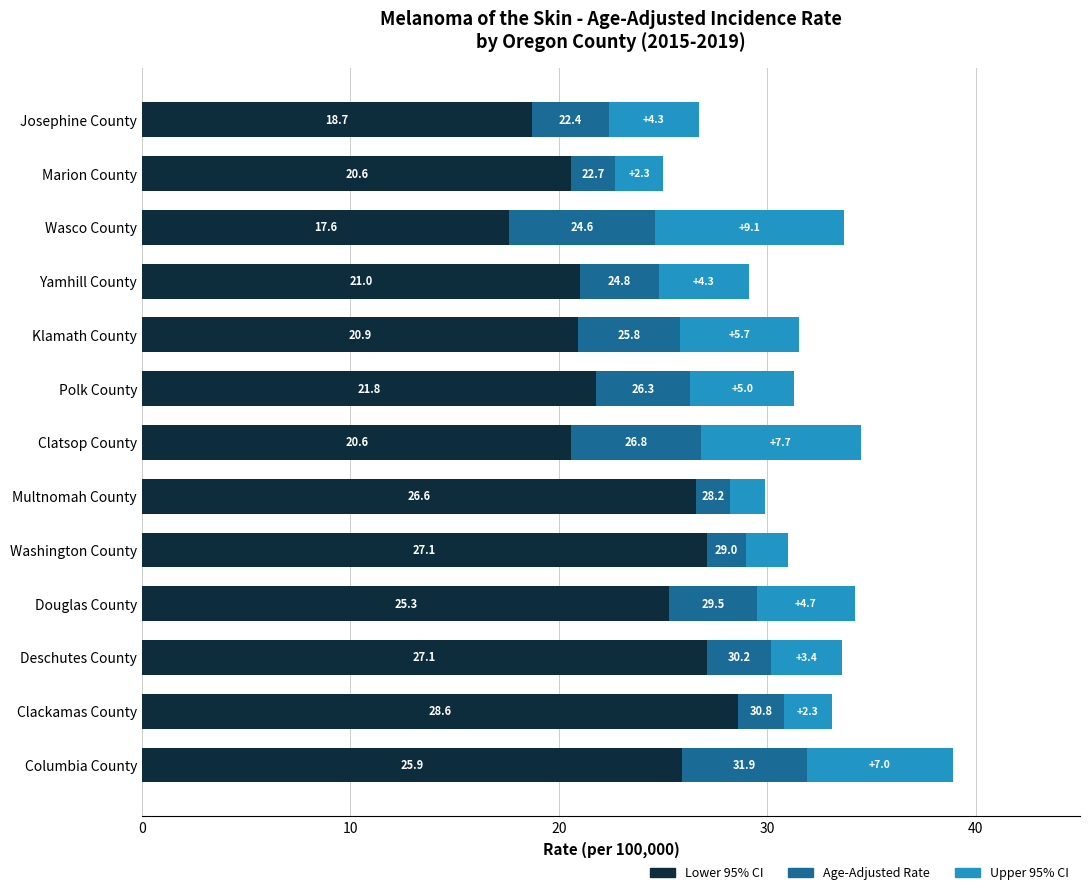

What is the highest value of the Lower 95% CI series?

28.6